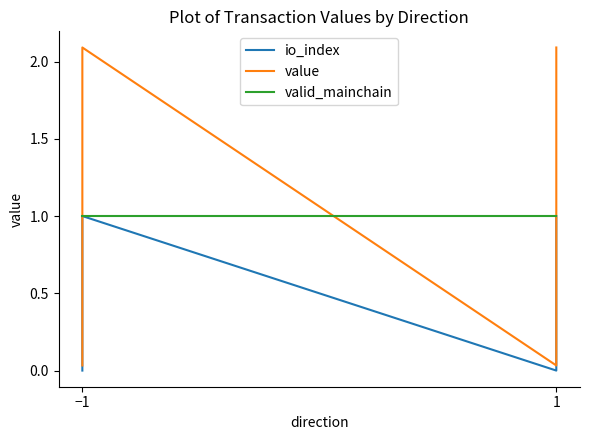

Where is io_index nearest to the value 0?

−1